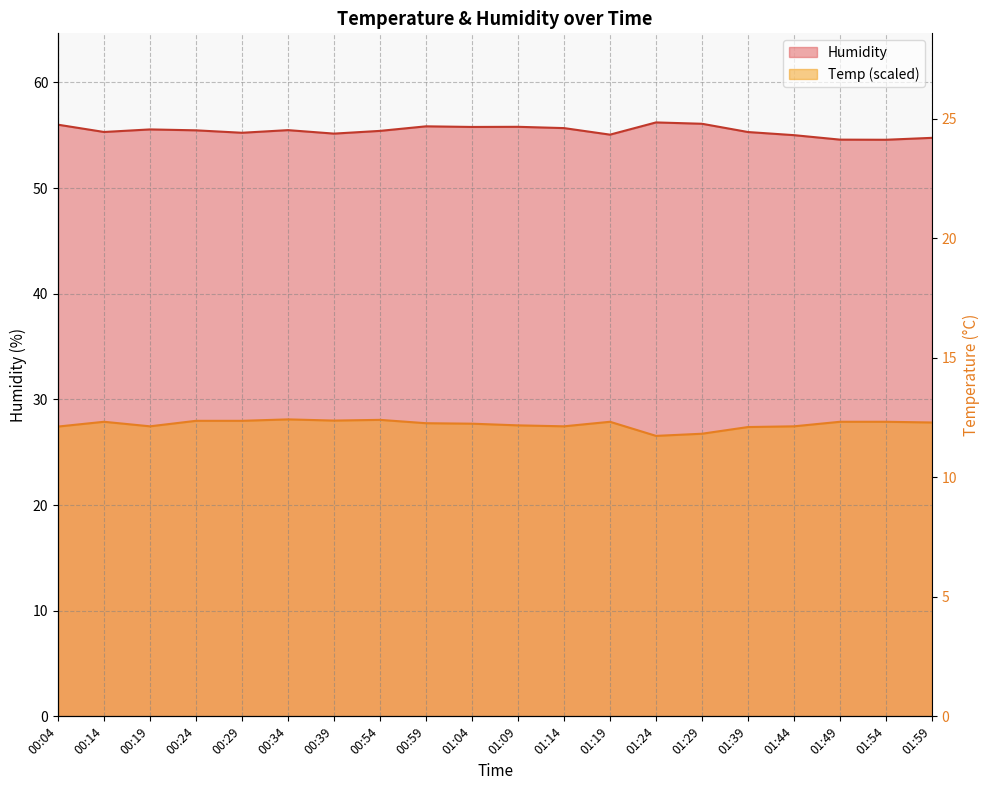

What is the approximate value of Humidity at 00:24?

55.5